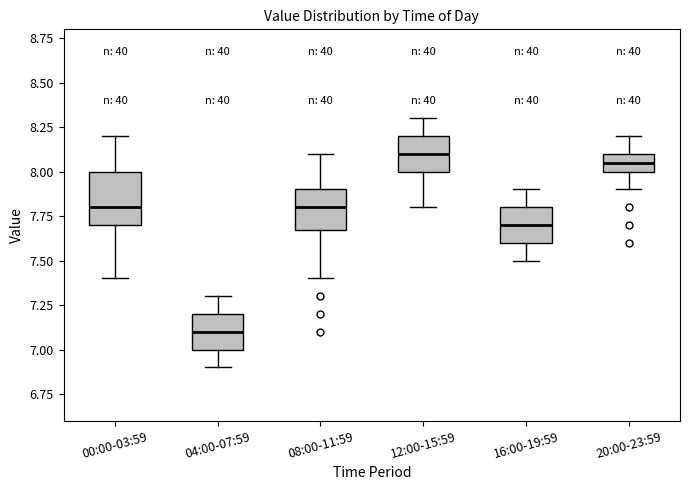

Reading left to right, transcribe this box plot: for each box, give where its median line is, the range the box spans, and where its two whiskers end, as read against the y-axis. The values are not printed on the chart, so give them approximately, as read against the axis.

00:00-03:59: median 7.80, box 7.70 to 8.00, whiskers 7.40 to 8.20
04:00-07:59: median 7.10, box 7.00 to 7.20, whiskers 6.90 to 7.30
08:00-11:59: median 7.80, box 7.70 to 7.90, whiskers 7.40 to 8.10
12:00-15:59: median 8.10, box 8.00 to 8.20, whiskers 7.80 to 8.30
16:00-19:59: median 7.70, box 7.60 to 7.80, whiskers 7.50 to 7.90
20:00-23:59: median 8.05, box 8.00 to 8.10, whiskers 7.90 to 8.20